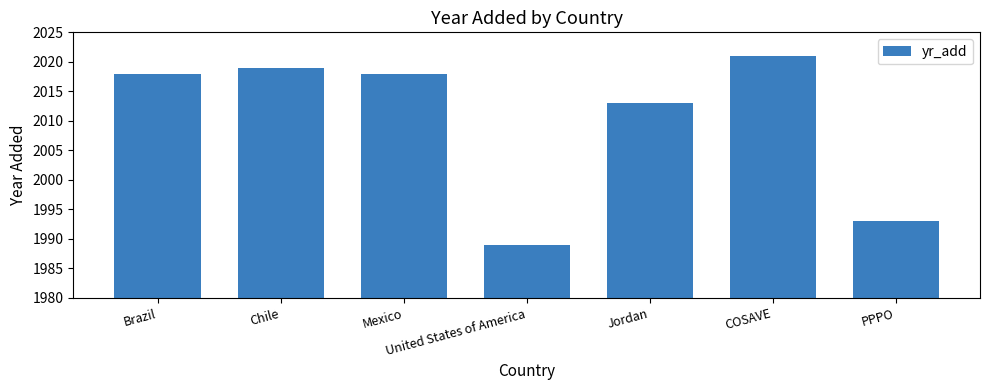

Where is the data nearest to the value 2005?

Jordan